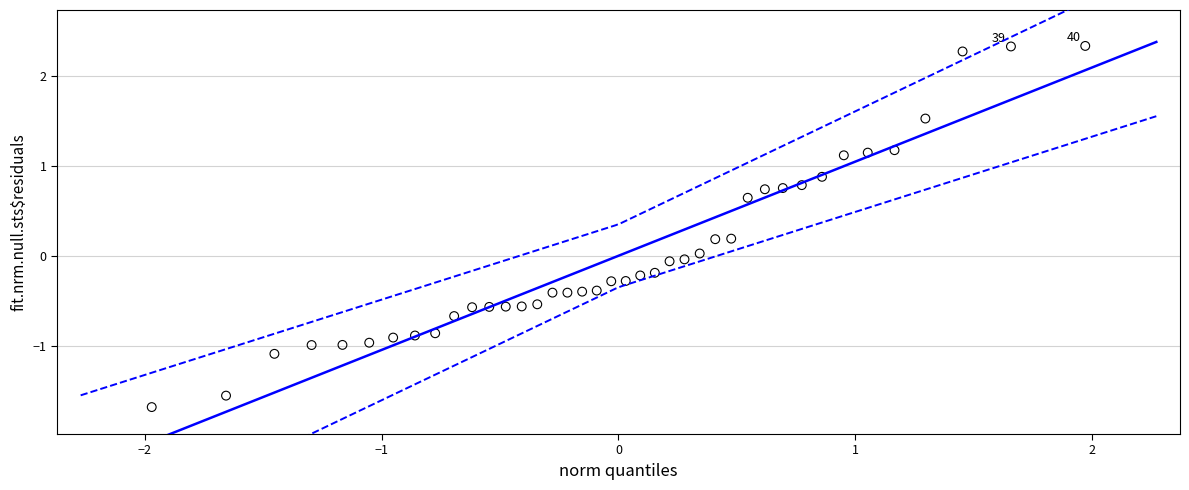

What is the range of X values (max minus min)?

3.9